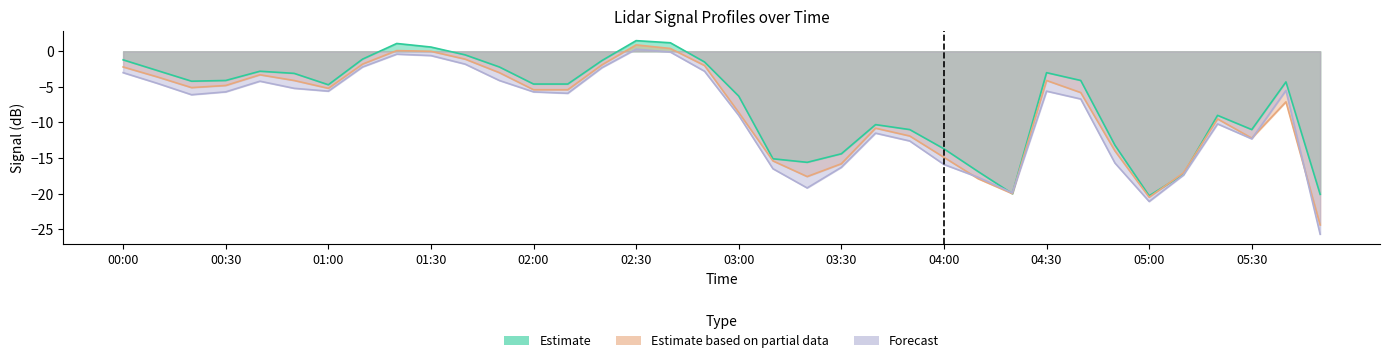

True or false: Estimate based on partial data and Estimate intersect in this chart.

True